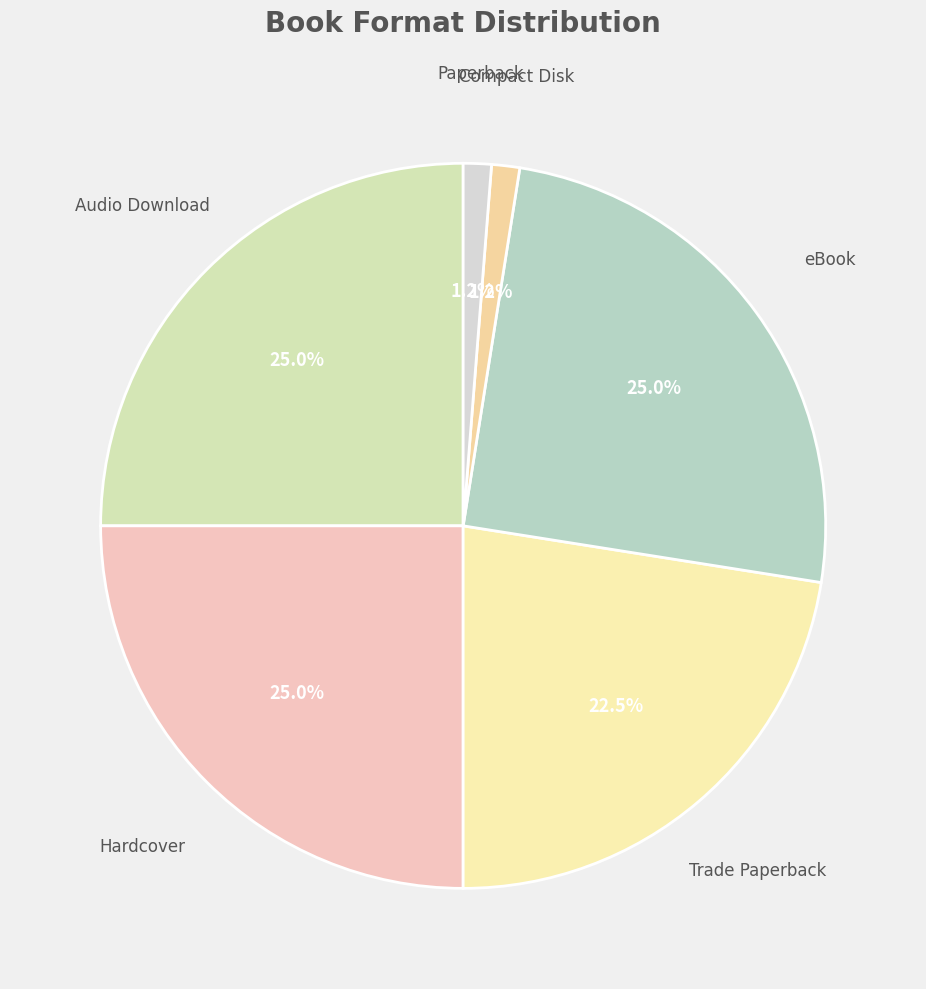

How many slices are in this pie chart?

6